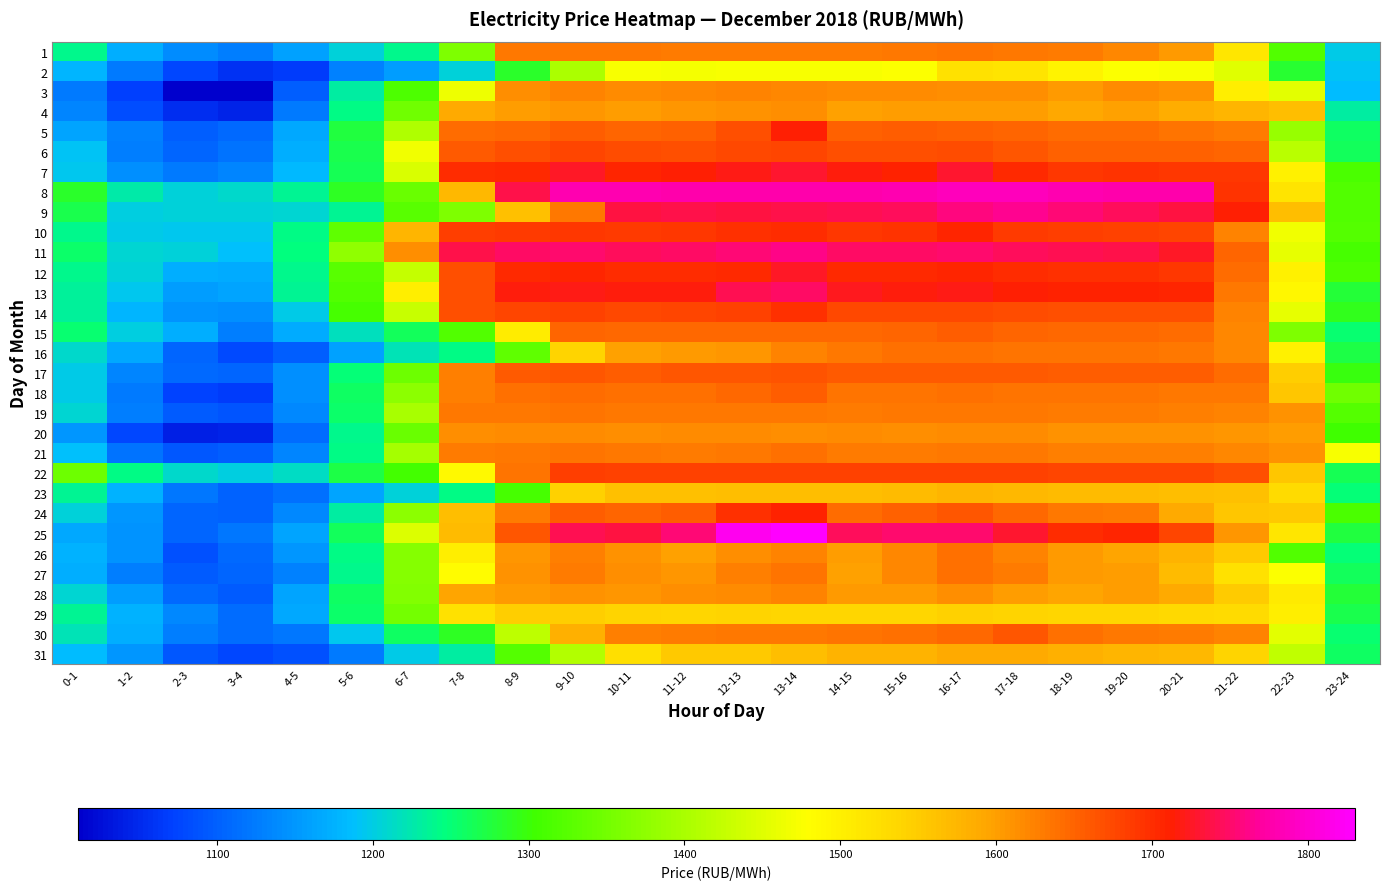

How many series are shown in this chart?

31